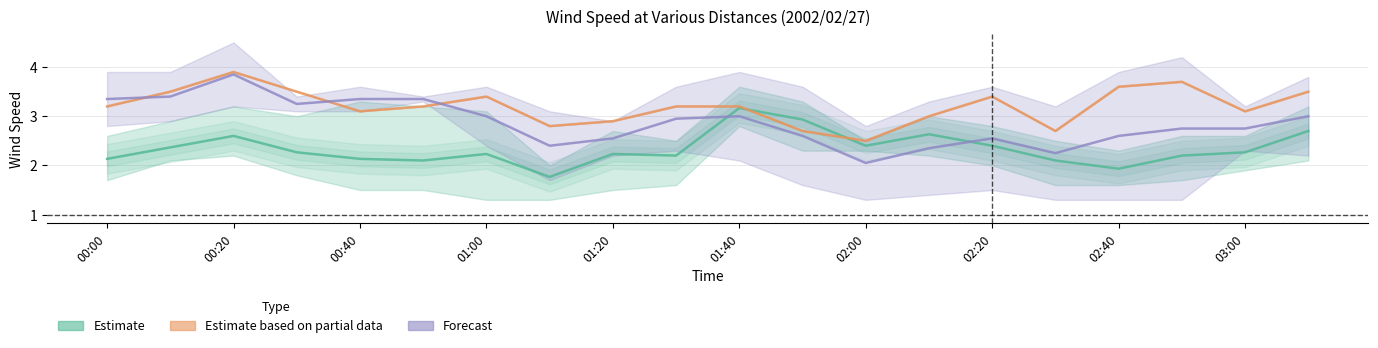

What is the value of the 5.444 point at the 4th from the left?

3.4